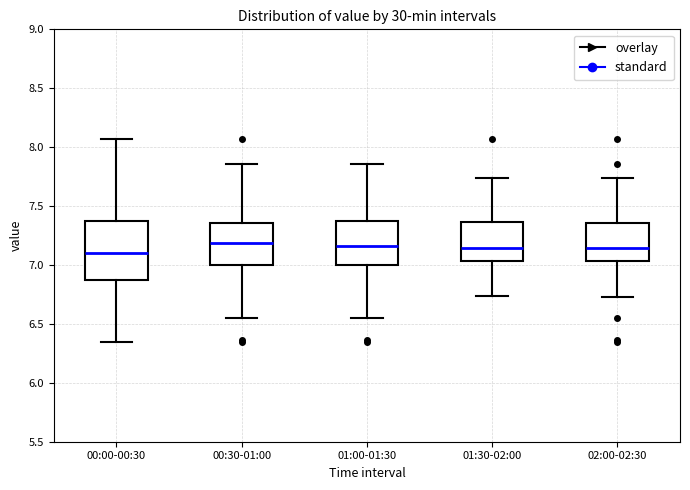

Where does the lower whisker of the box for 00:00-00:30 end on the y-axis? The values are not printed on the chart, so give them approximately, as read against the axis.

6.35